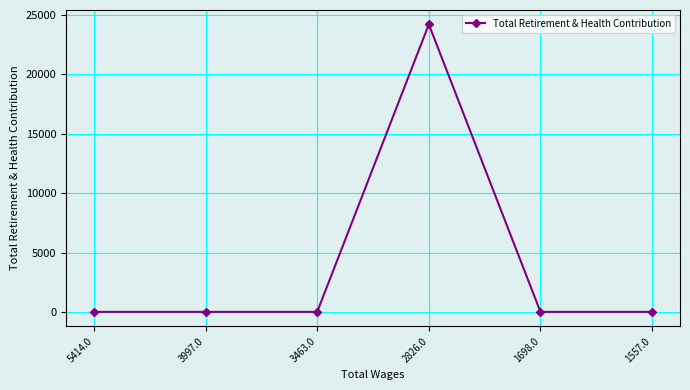

What is the difference between the maximum and minimum values?

24214